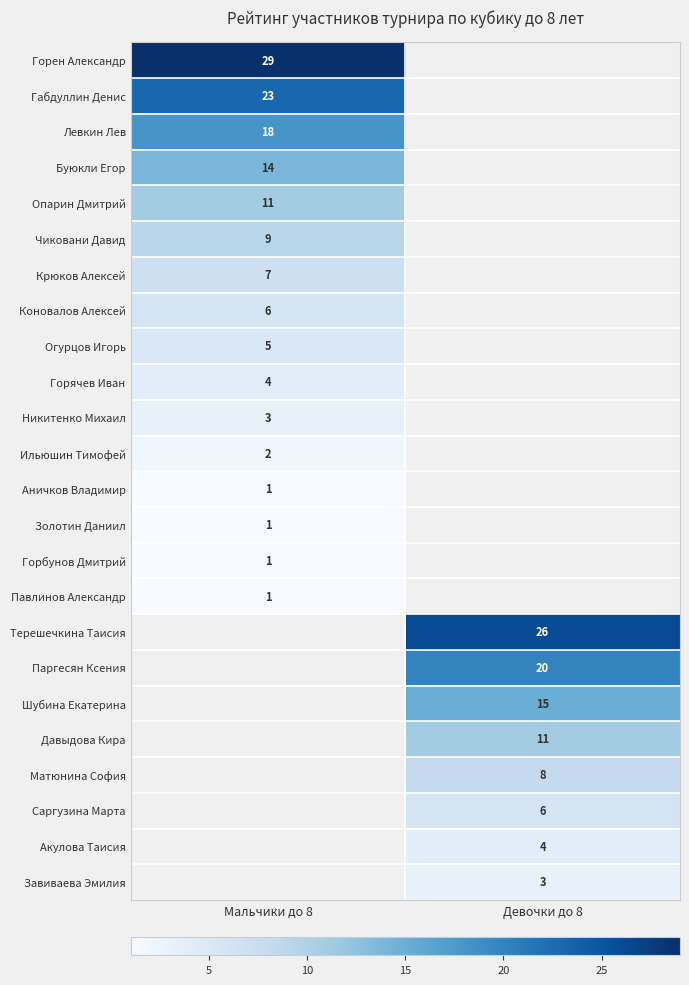

True or false: Левкин Лев has a value of 9.2 at Мальчики до 8.

False